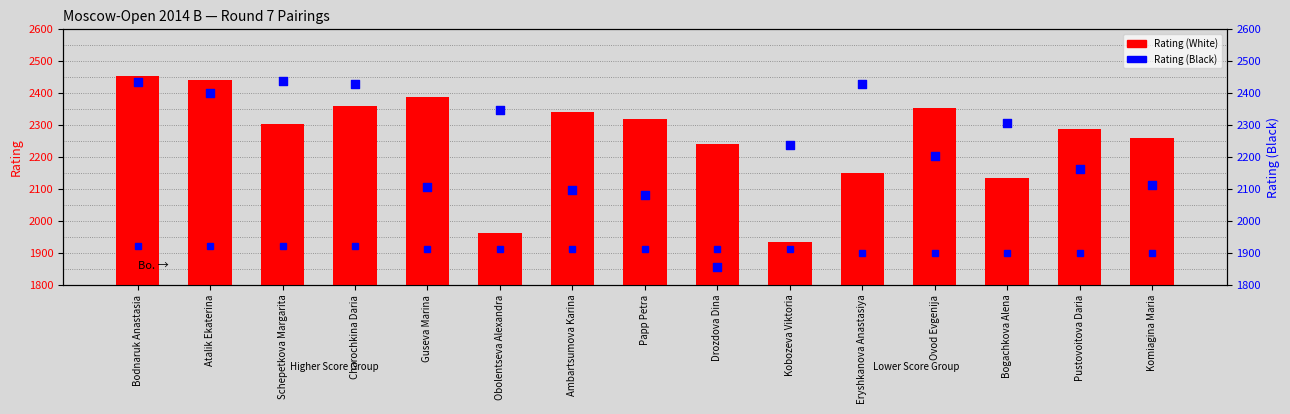

What are all the series names shown in the legend?

Rating (White), Rating (Black)